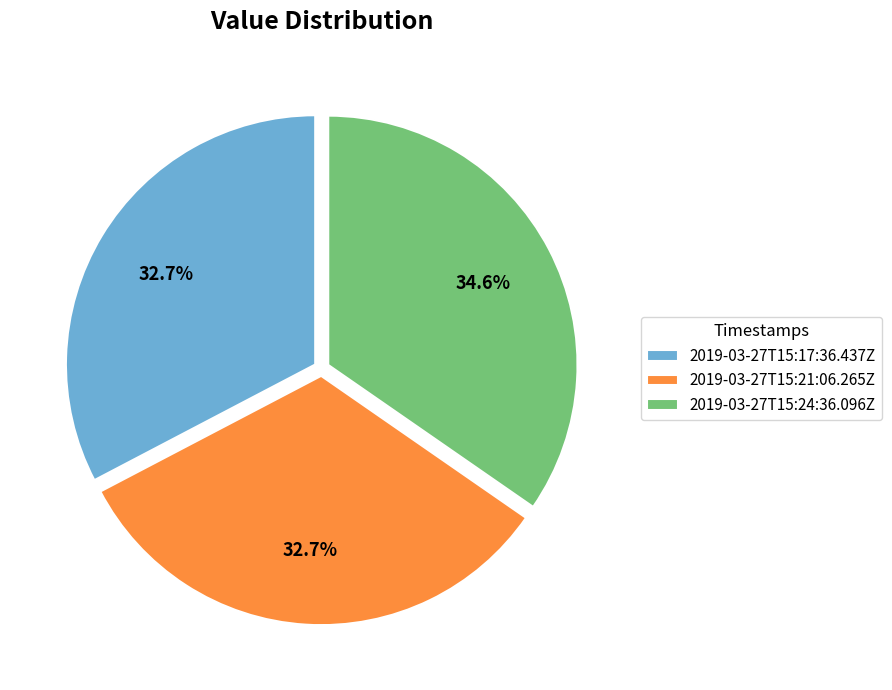

Is there a majority slice in this chart?

No